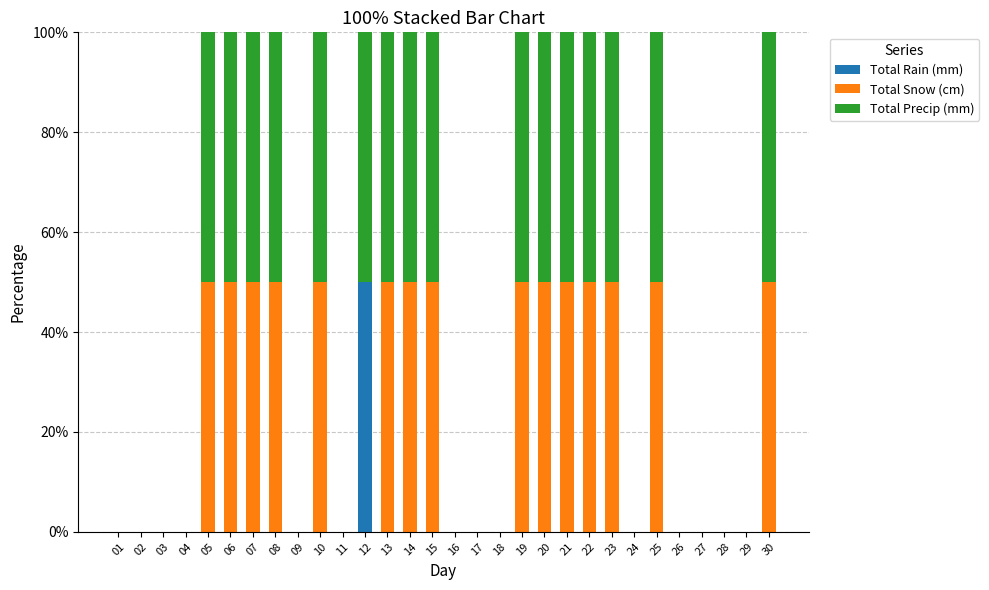

The Total Rain (mm) series shows 34 at 26. True or false?

False